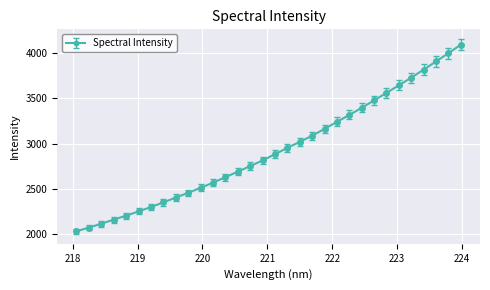

What is the average value?

2926.1